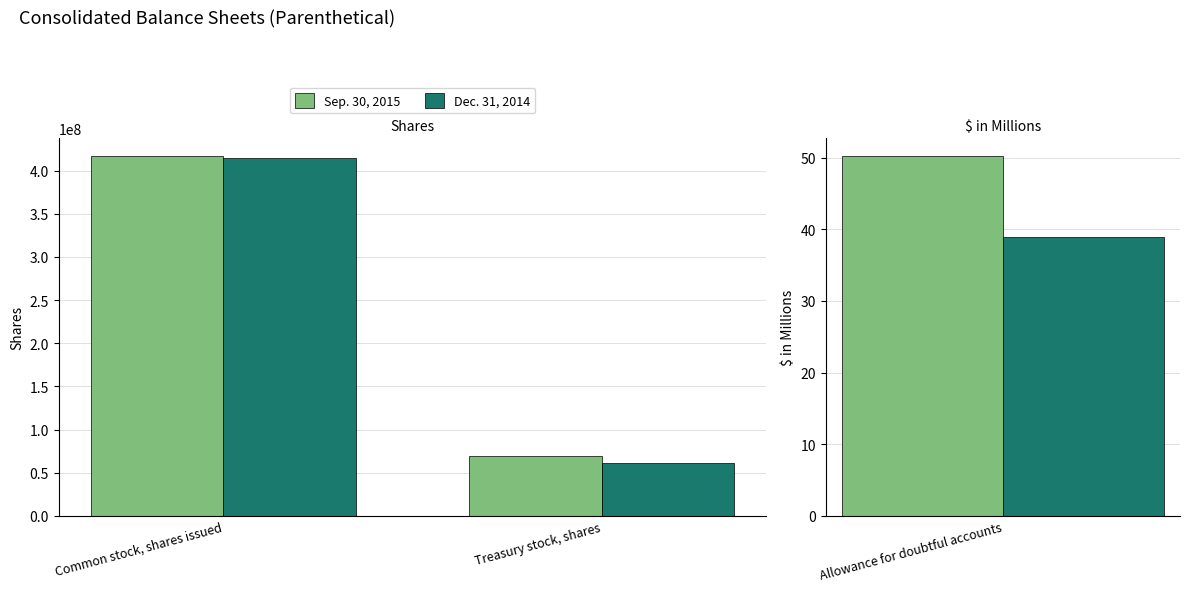

What is the value of the Sep. 30, 2015 bar at the 2nd from the left?

69000000